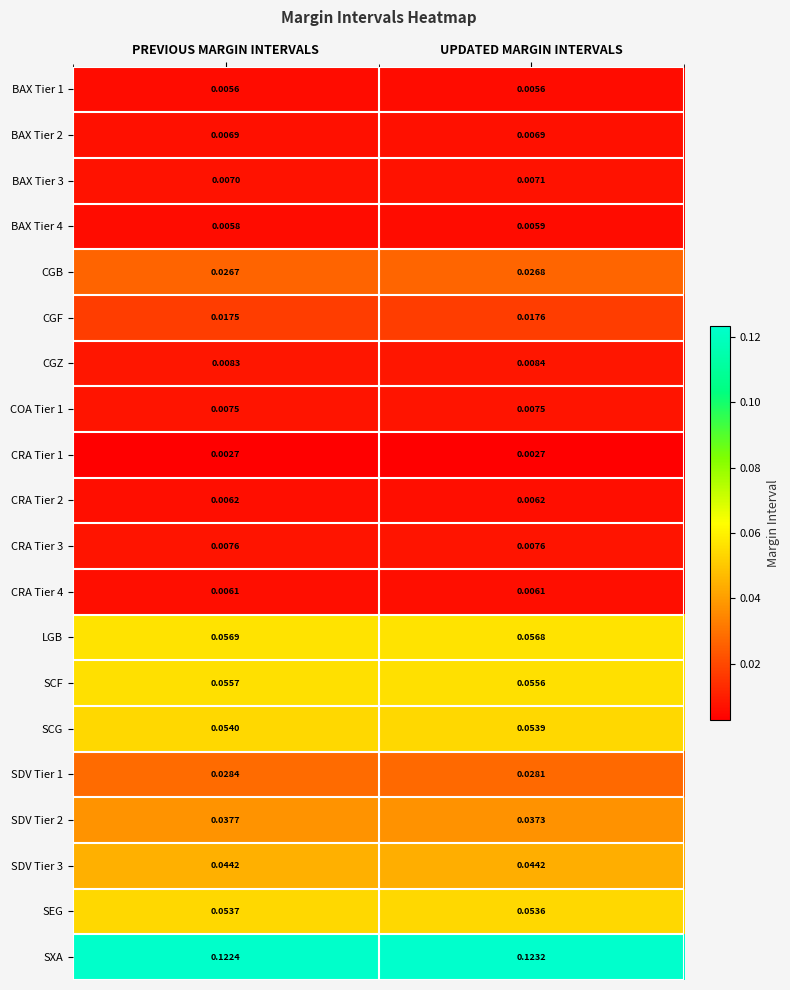

At which category is the sum across all series the highest?

UPDATED MARGIN INTERVALS